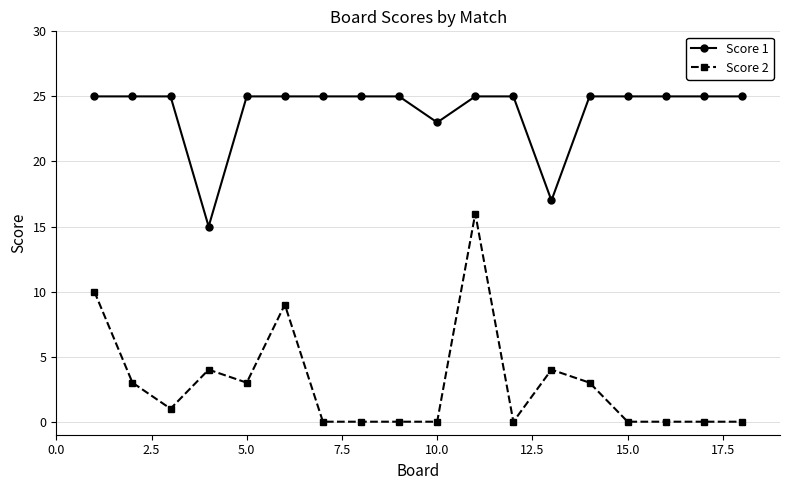

Which series has the largest total across all categories?

Score 1